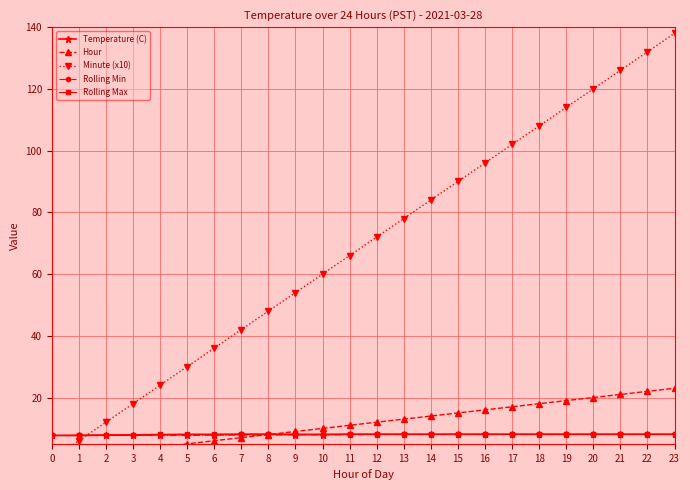

Read the Temperature (C) value at 21.

8.1